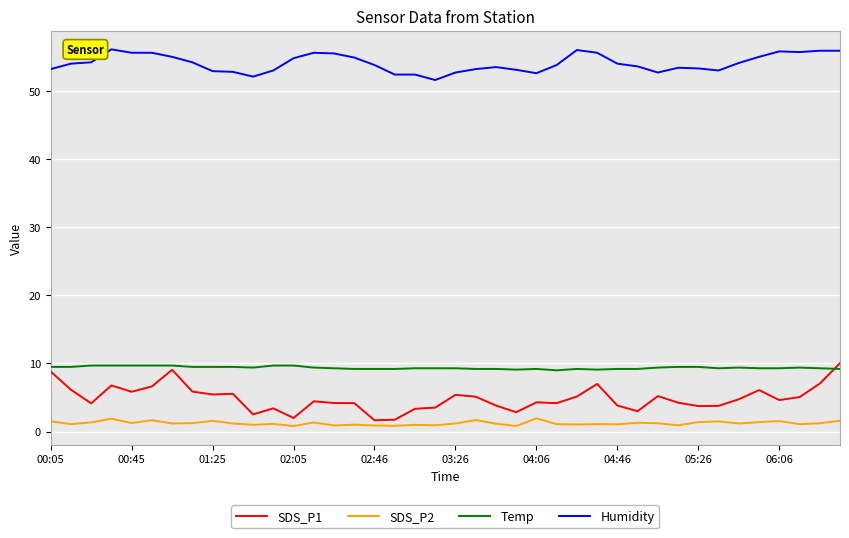

True or false: SDS_P1 and Humidity cross at least once.

False